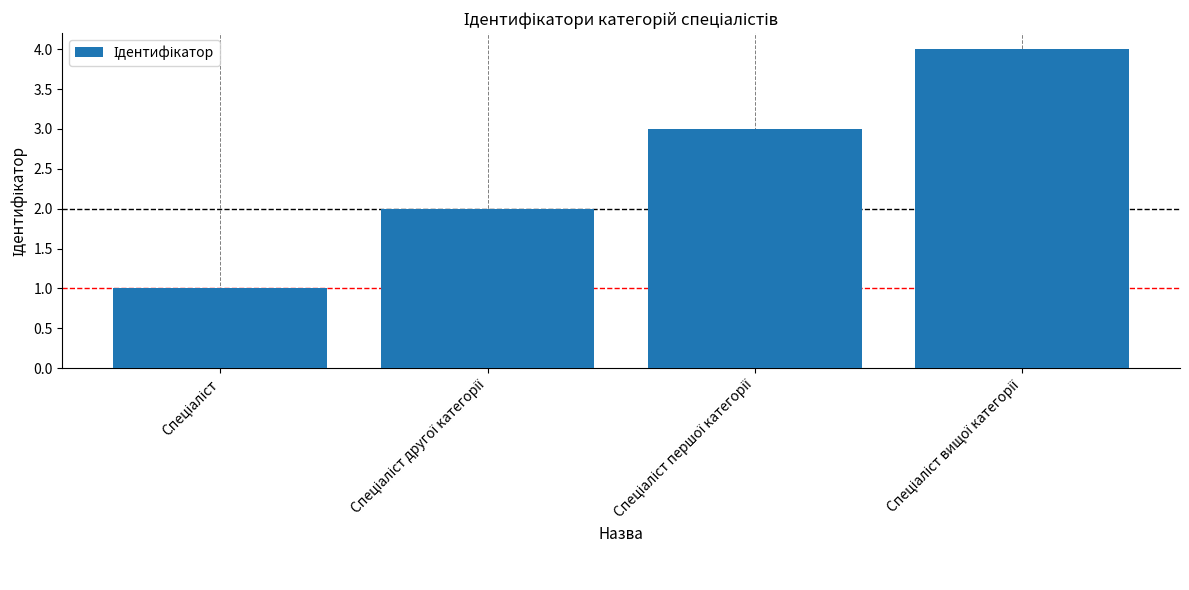

What is the maximum value shown in the chart?

4